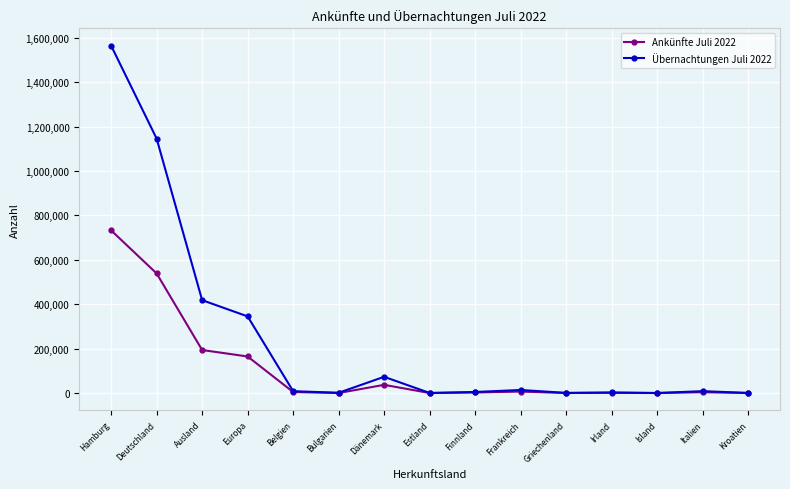

What is the greatest value displayed?

1564225